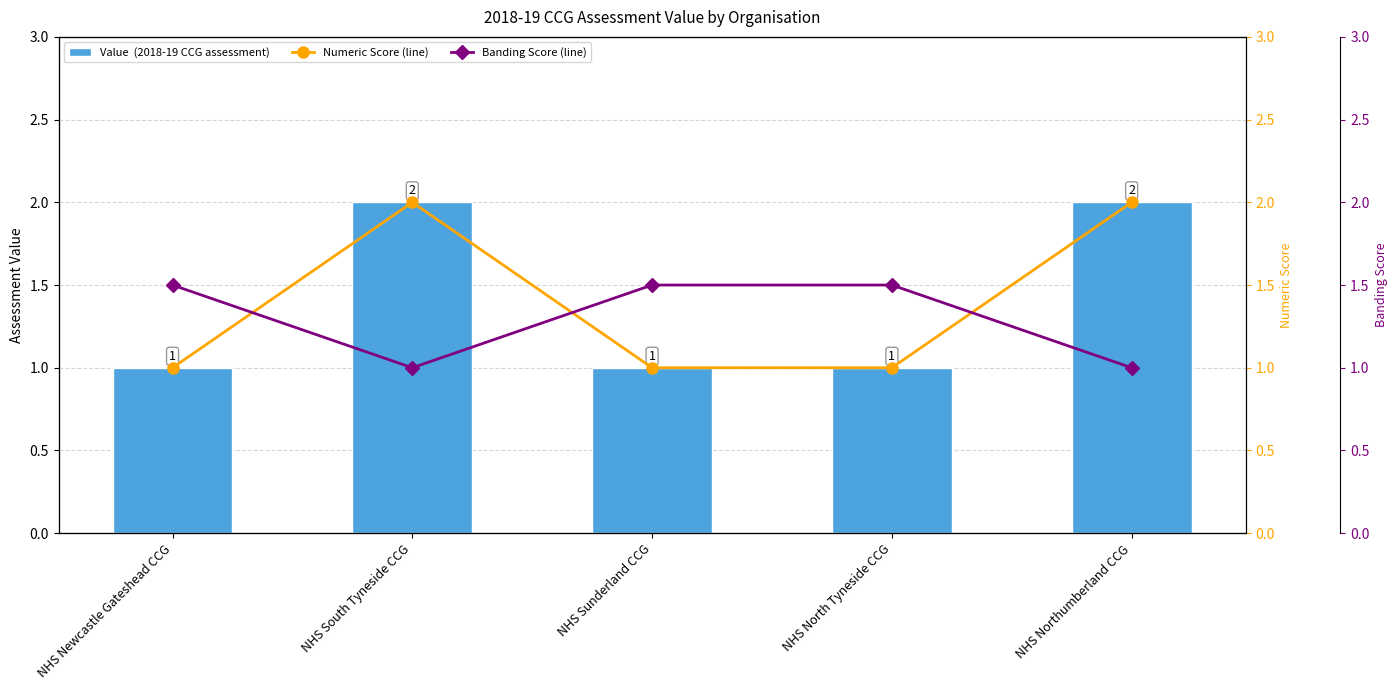

At which category is the sum across all series the highest?

NHS South Tyneside CCG